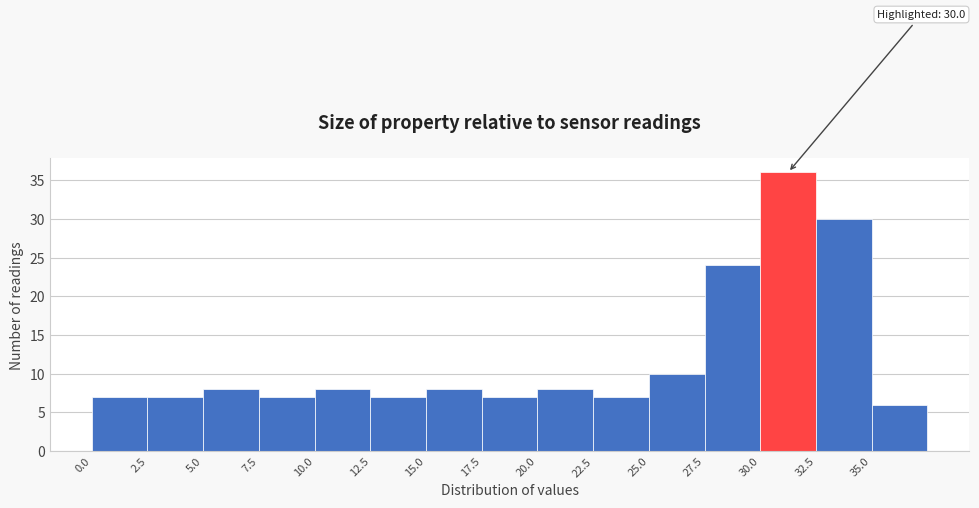

Over which range of the x-axis is the bar tallest?

30.0 to 32.5